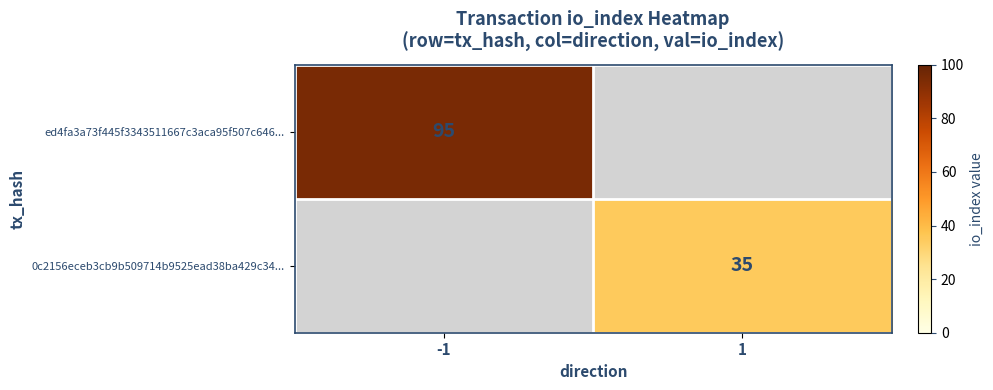

True or false: 0c2156eceb3cb9b509714b9525ead38ba429c34... has a value of 35 at 1.

True